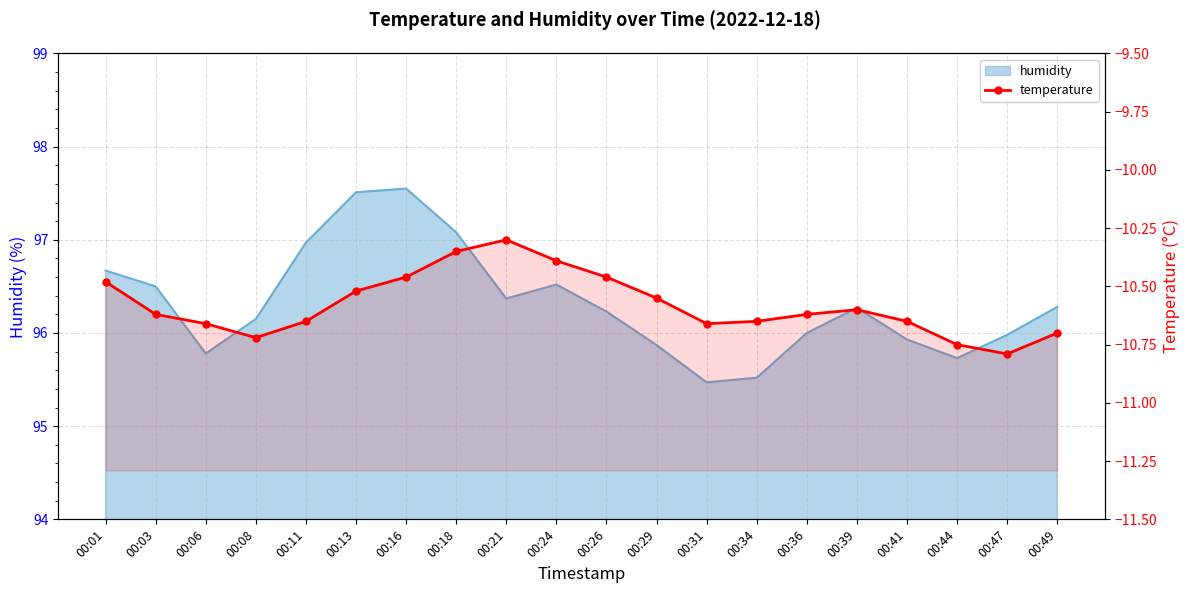

Where is the data nearest to the value -10?

00:21